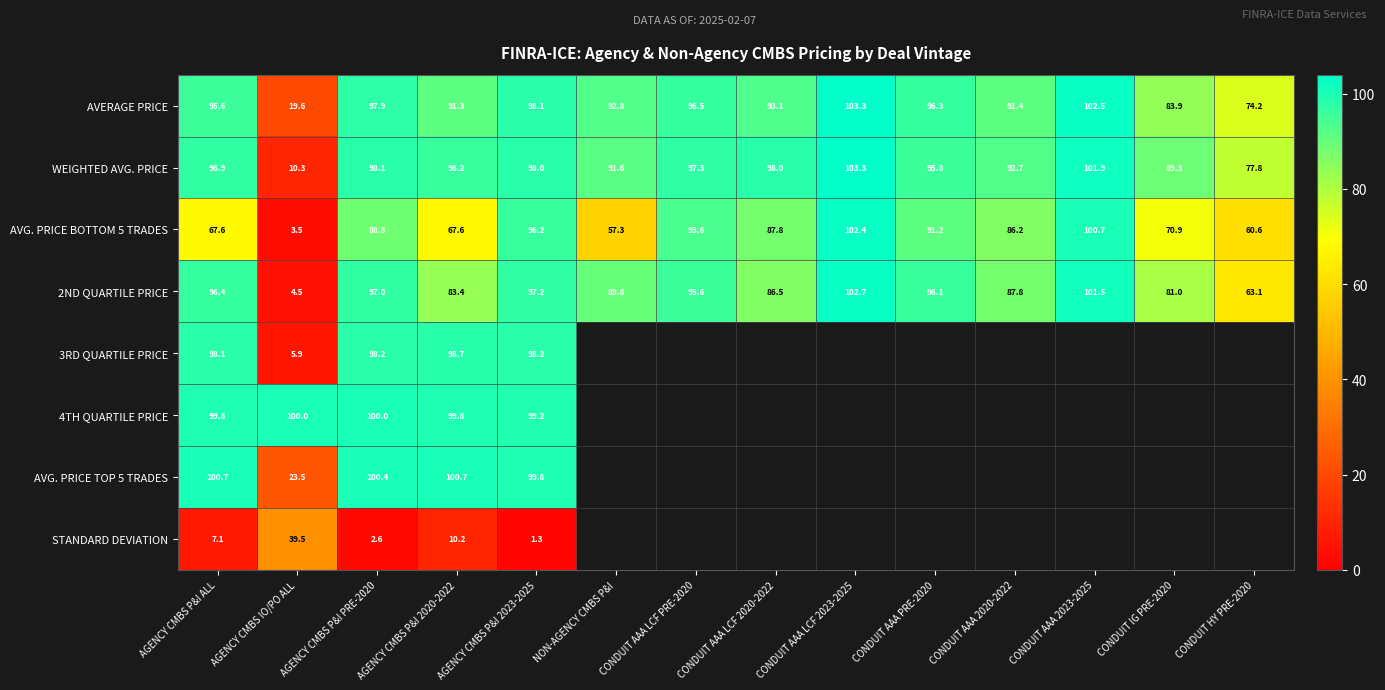

What is the highest value of the AVERAGE PRICE series?

103.3